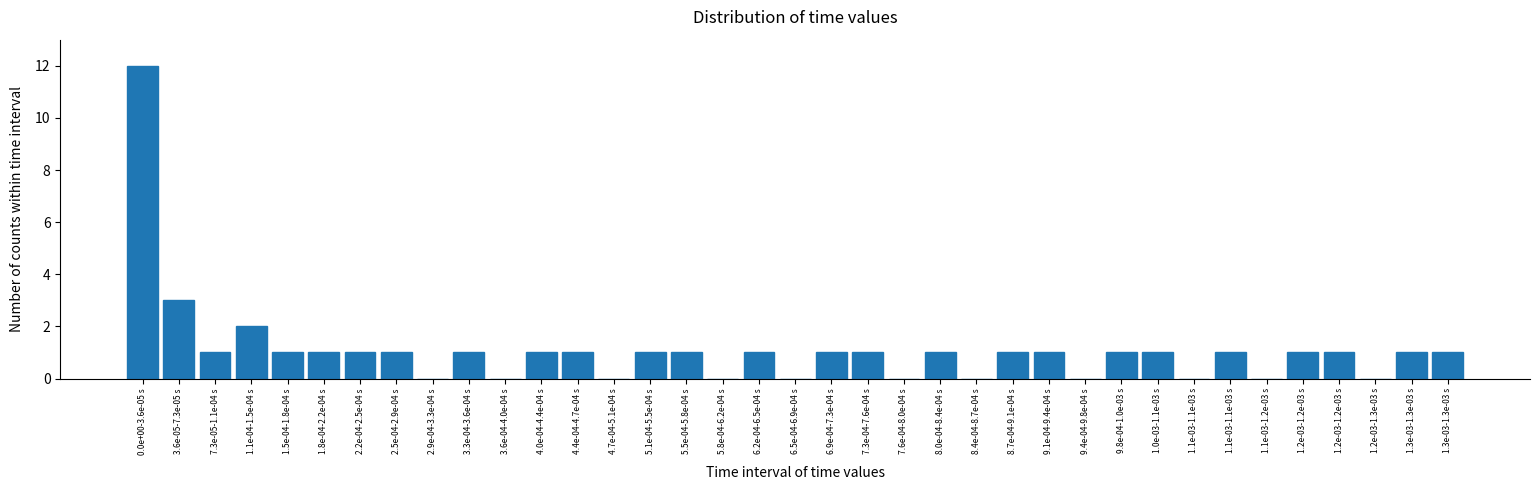

How many categories are shown in the chart?

37